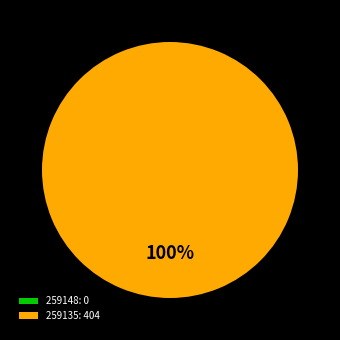

What portion of the pie excludes 259148?

100.0%